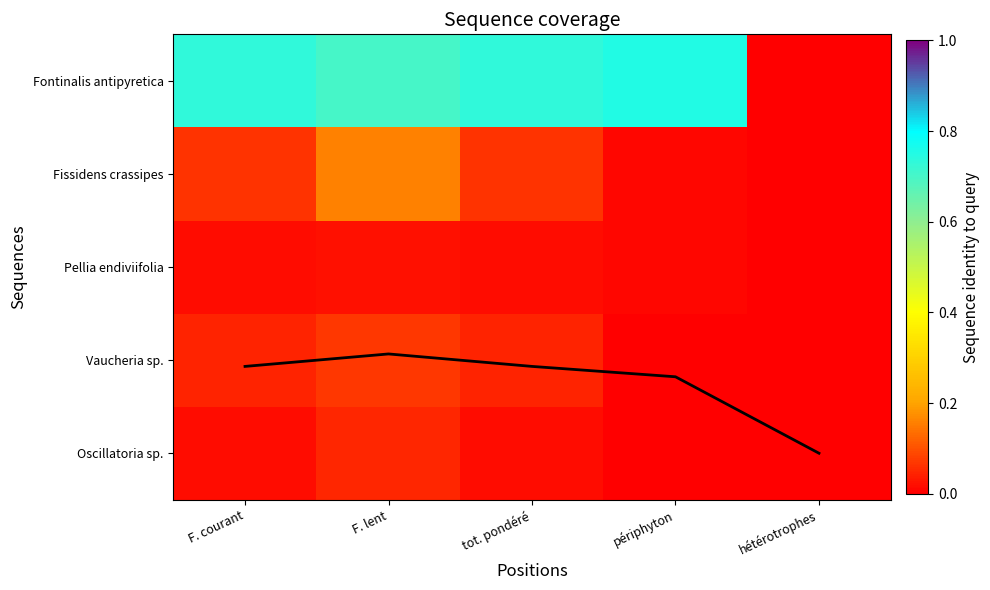

The Coverage series shows 0.5 at périphyton. True or false?

False